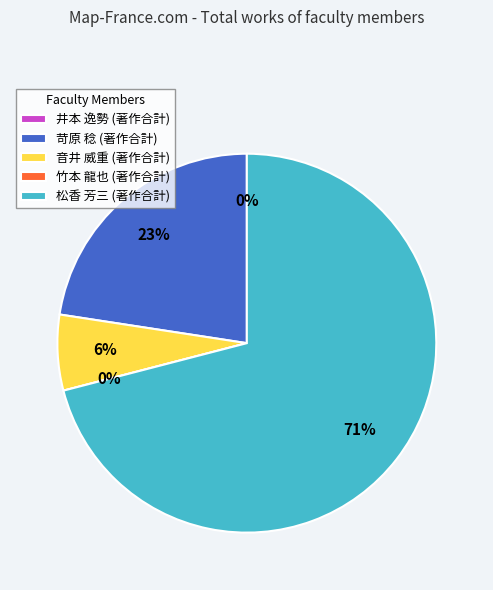

Which category has the biggest portion of the pie?

松香 芳三